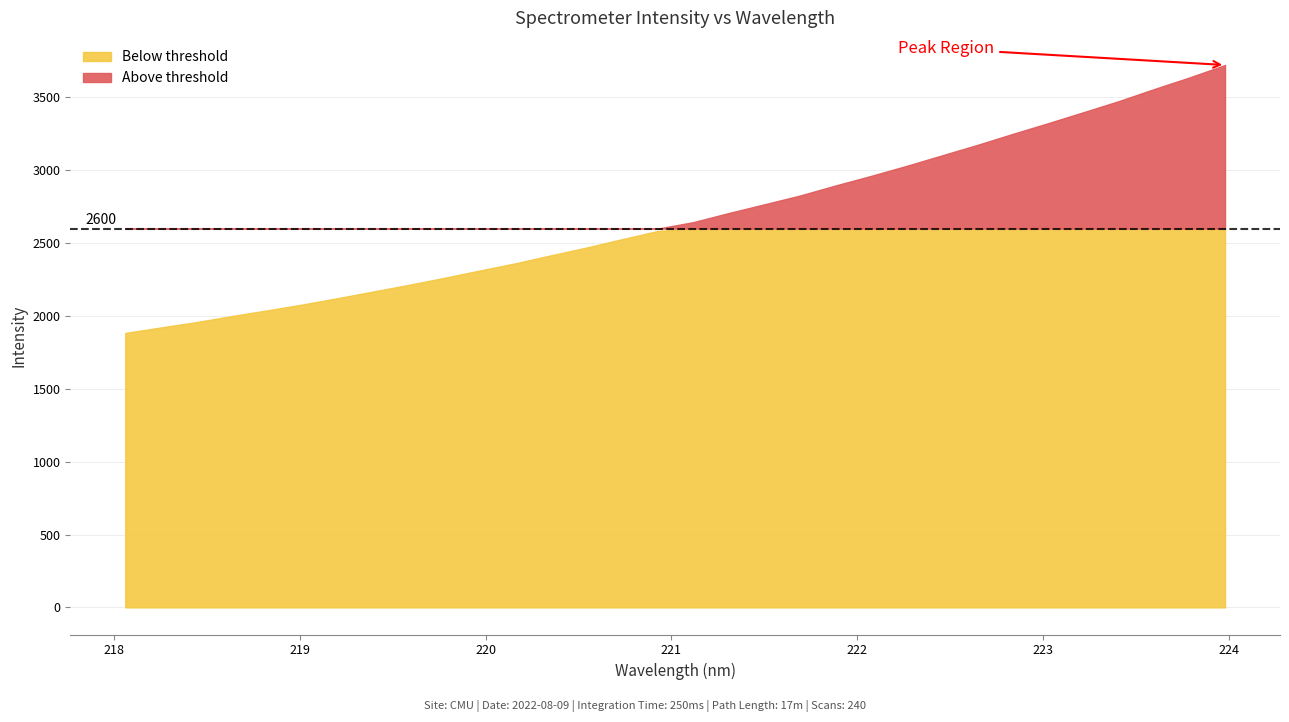

What is the change in value from 221.4993 to 222.4538?

+335.3